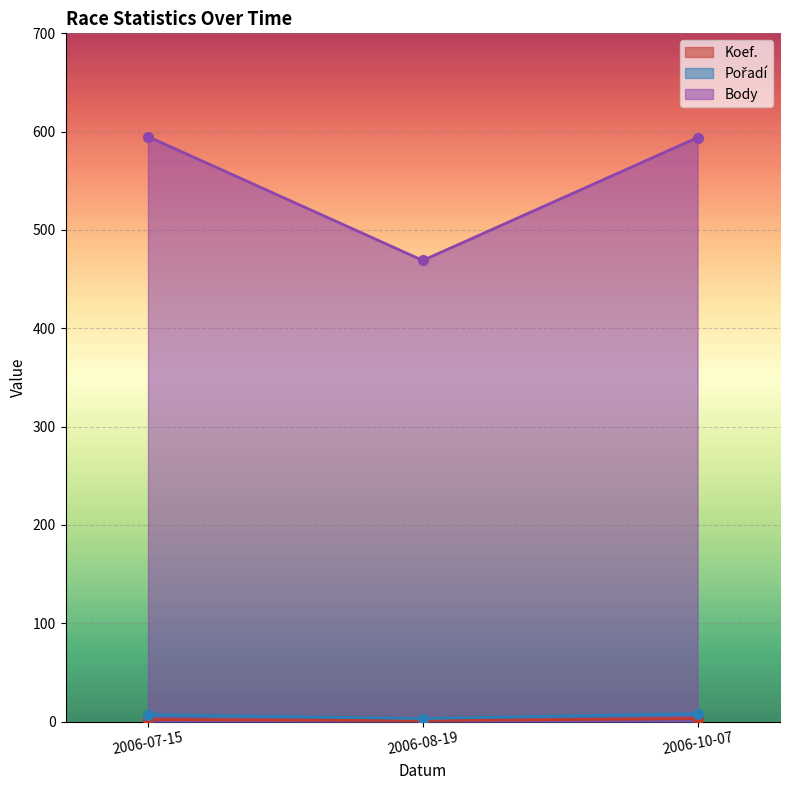

How many values in the Pořadí series exceed 7?

1